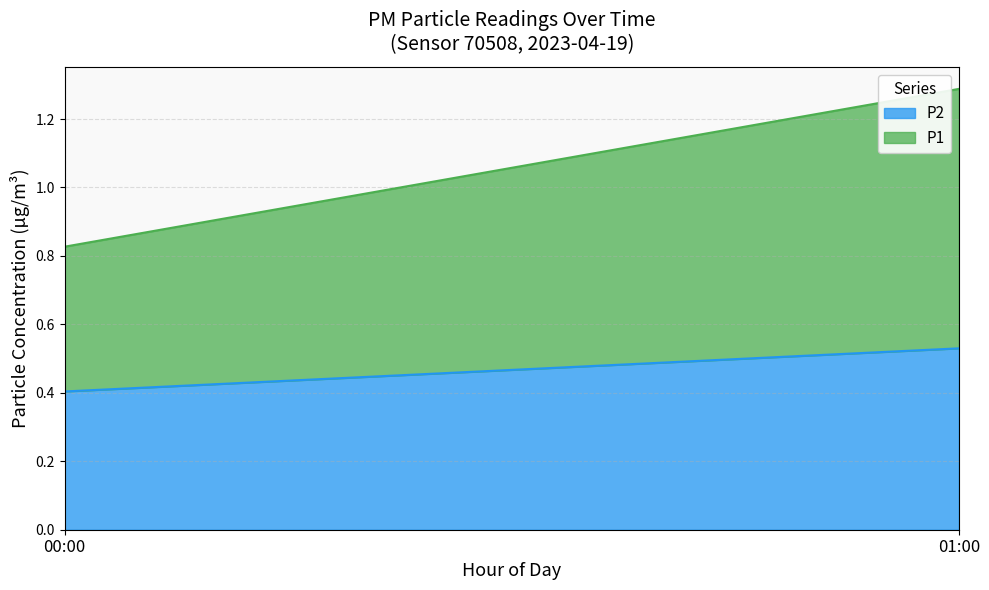

At which category is the sum across all series the highest?

01:00